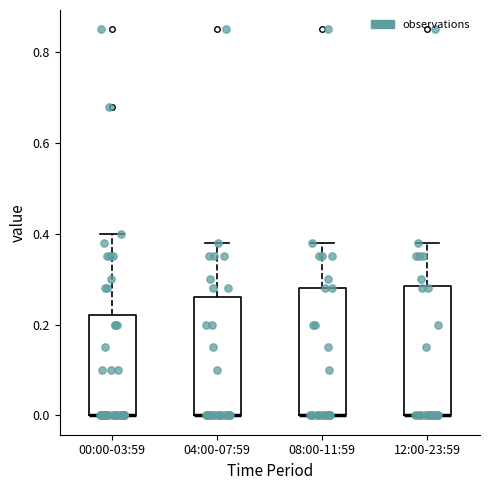

Reading left to right, transcribe this box plot: for each box, give where its median line is, the range the box spans, and where its two whiskers end, as read against the y-axis. The values are not printed on the chart, so give them approximately, as read against the axis.

00:00-03:59: median 0.00 (drawn on the box's lower edge), box 0.00 to 0.22, whiskers 0.00 to 0.40
04:00-07:59: median 0.00 (drawn on the box's lower edge), box 0.00 to 0.26, whiskers 0.00 to 0.38
08:00-11:59: median 0.00 (drawn on the box's lower edge), box 0.00 to 0.28, whiskers 0.00 to 0.38
12:00-23:59: median 0.00 (drawn on the box's lower edge), box 0.00 to 0.28, whiskers 0.00 to 0.38